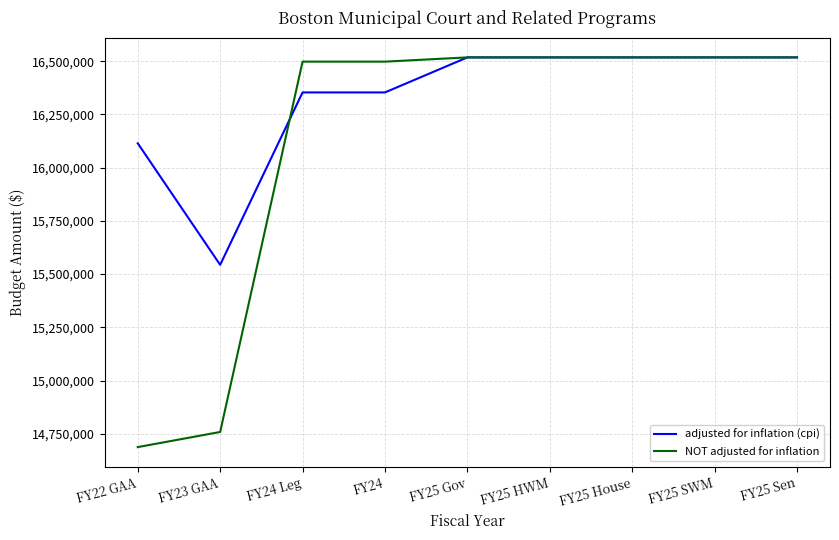

What is the spread (max minus min) of values at FY24?

144568